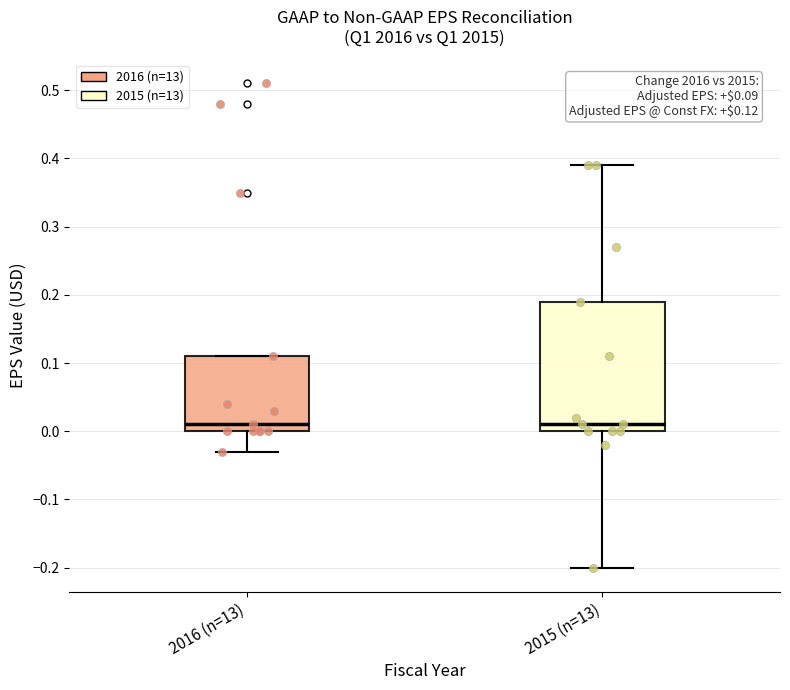

Which box is the tallest, from its lower edge to its upper edge?

2015 (n=13)